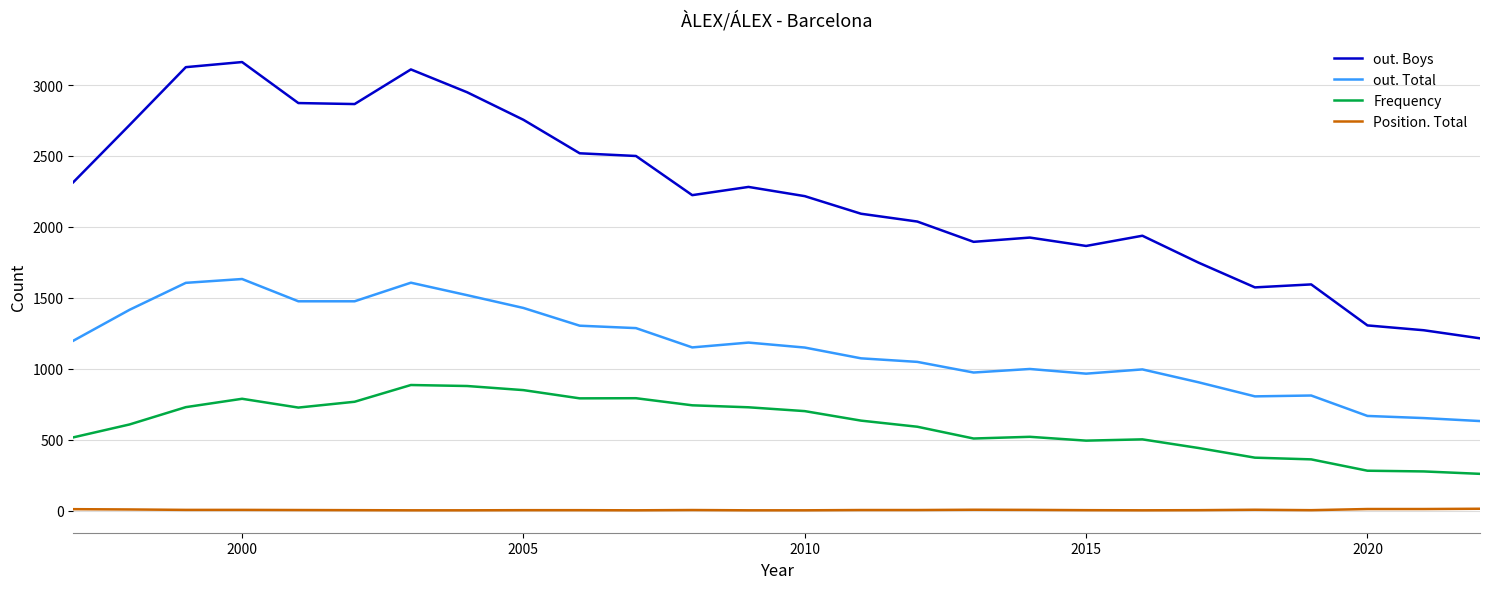

Rank the series by their average value, from lowest to highest.

Position. Total, Frequency, out. Total, out. Boys